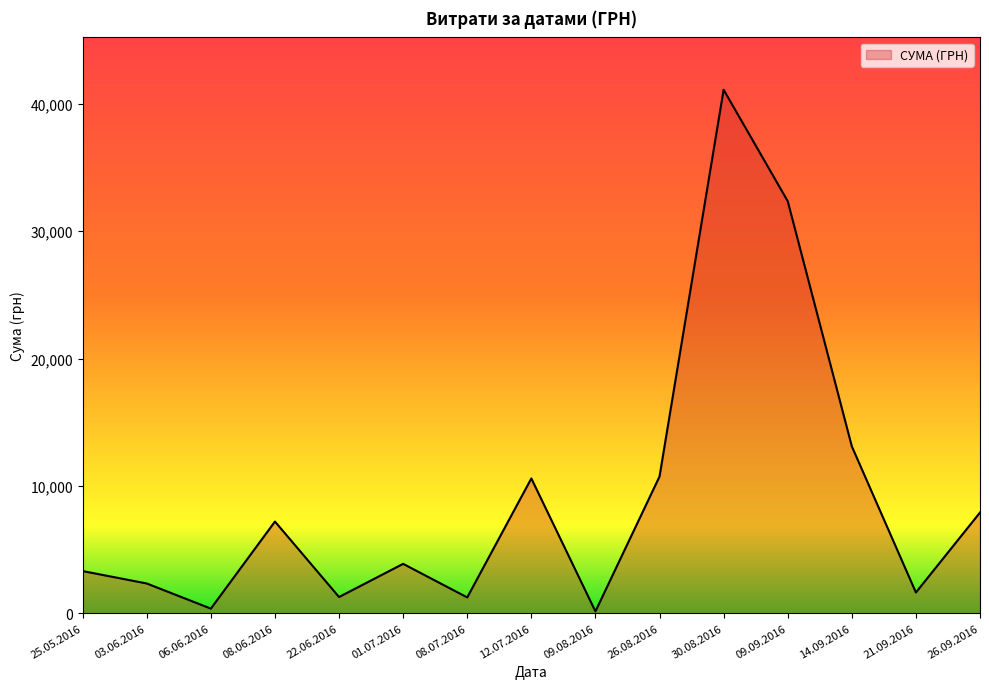

Is it true that the value at 26.09.2016 is 7904.0?

True